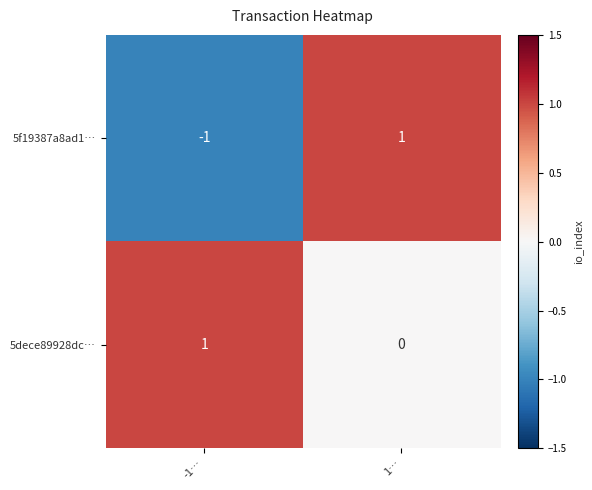

List the series in order of their overall mean, lowest first.

5f19387a8ad1…, 5dece89928dc…